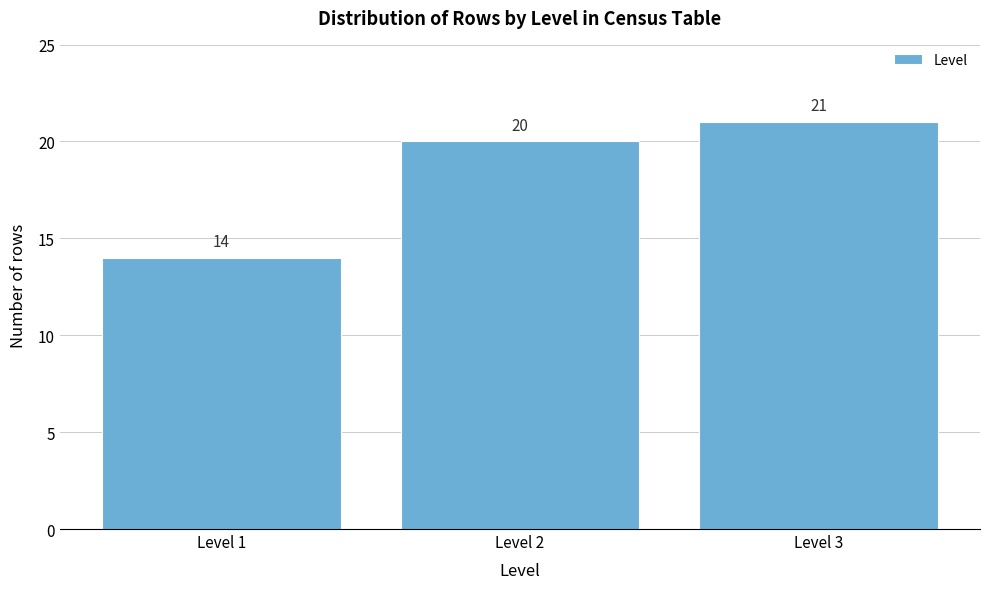

Reading right to left, extract all data points from this chart.

21	20	14